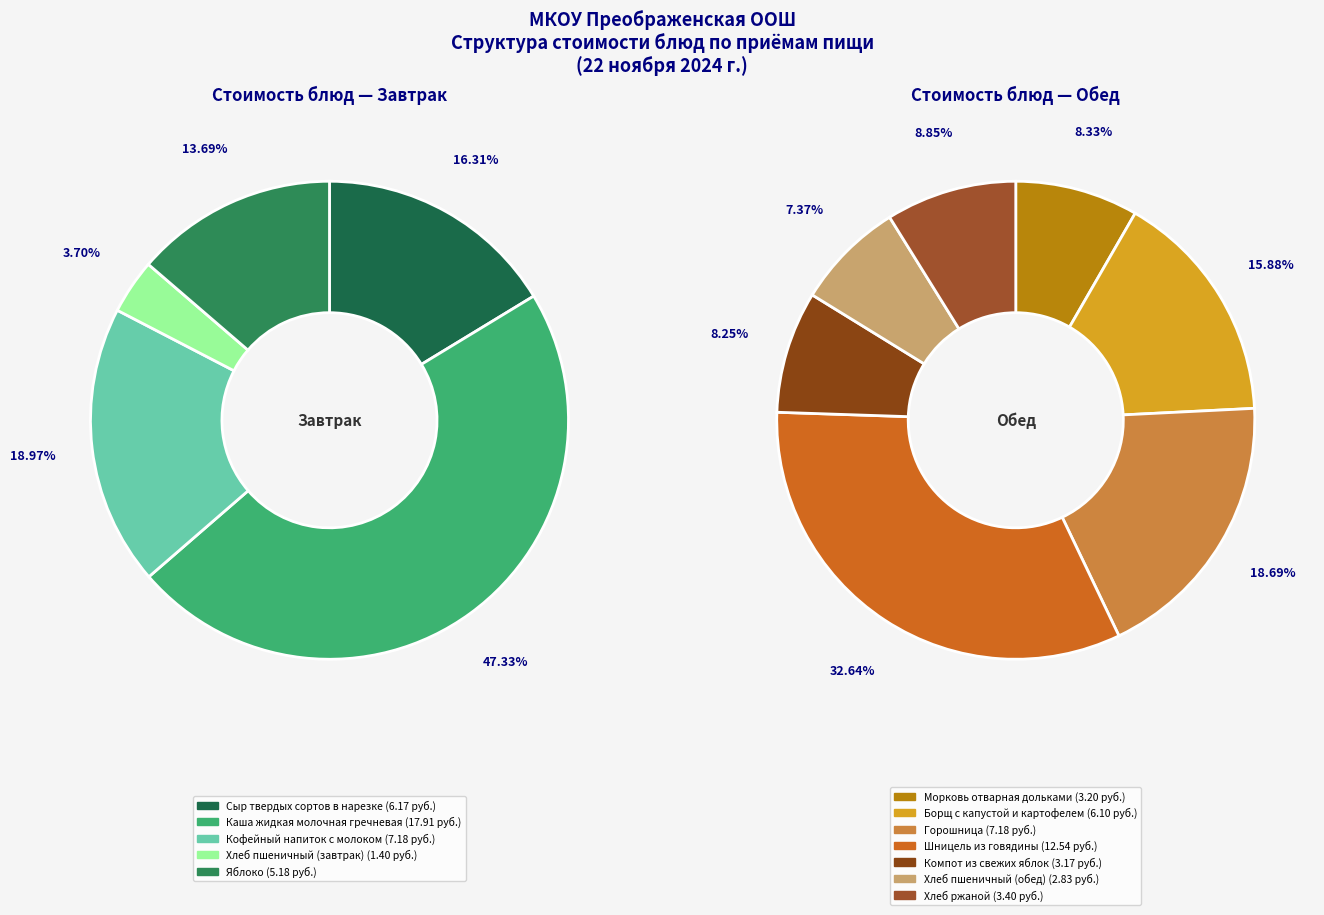

Does any single category account for the majority?

No